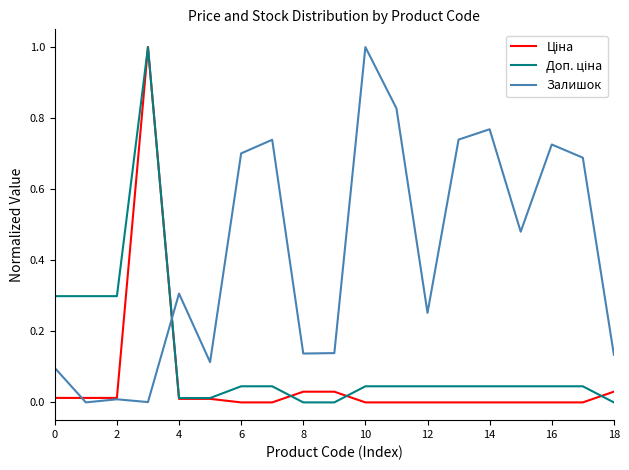

Which series has the largest total across all categories?

Залишок